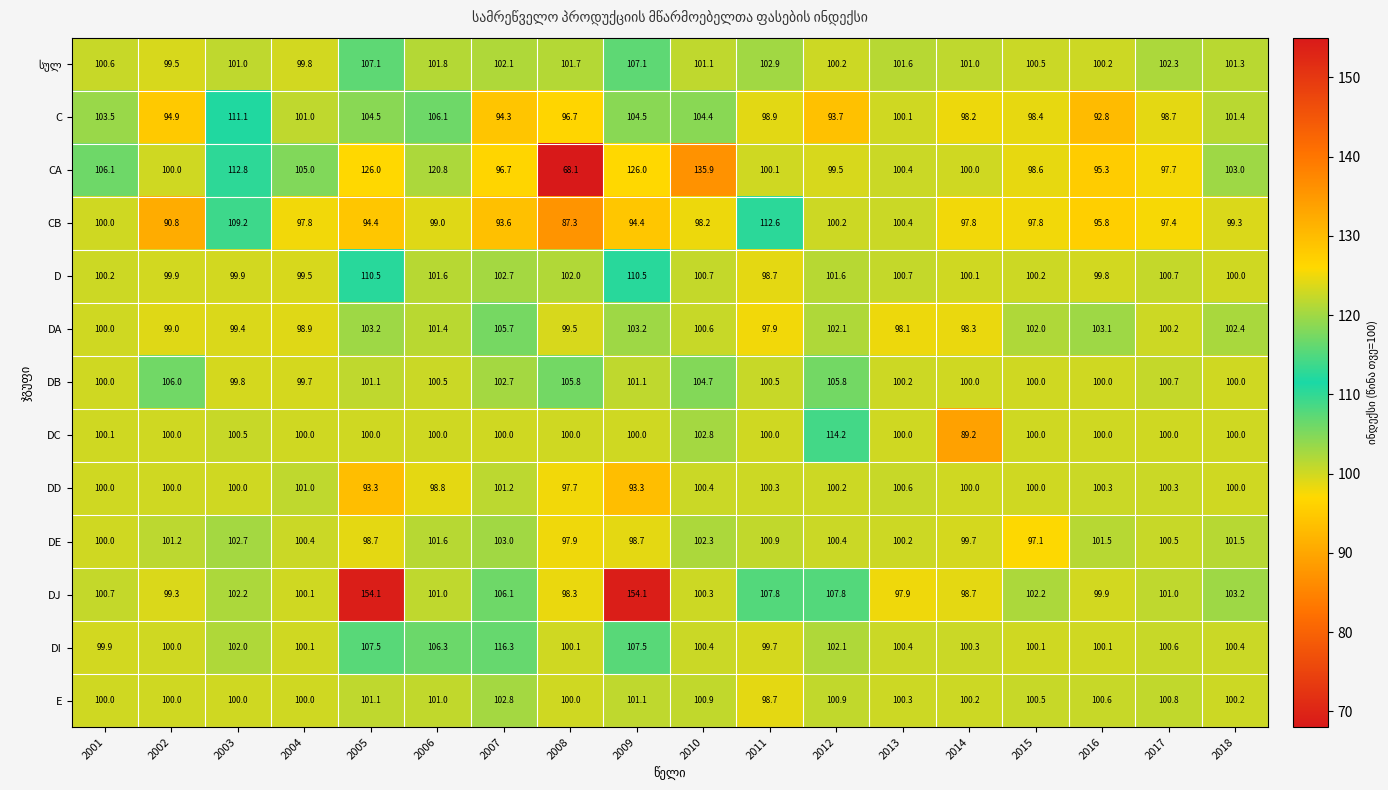

The value of DJ at 2013 is 46.6. True or false?

False